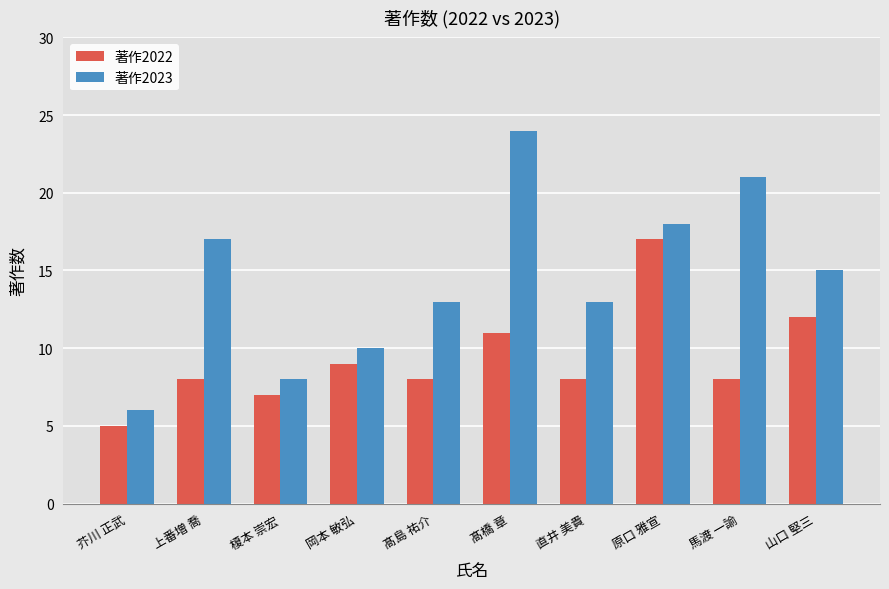

How many bars are there in each group?

2